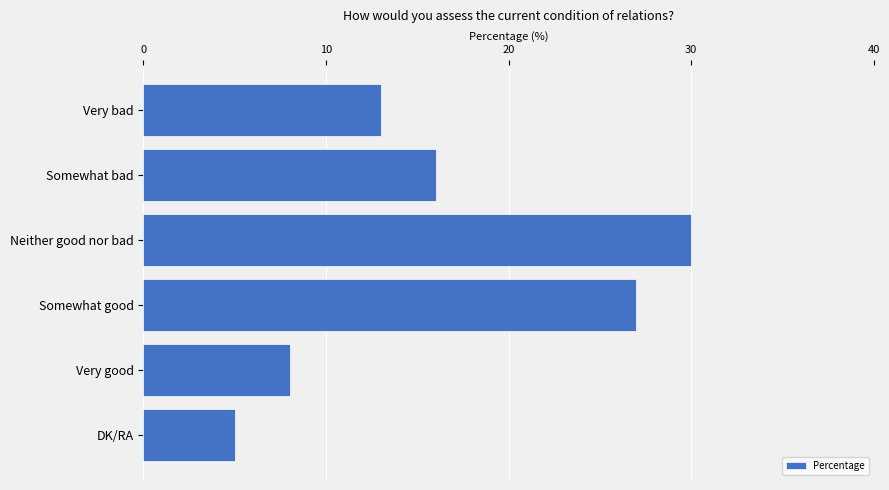

Reading top to bottom, what are all the values shown in this chart?

Very bad=13	Somewhat bad=16	Neither good nor bad=30	Somewhat good=27	Very good=8	DK/RA=5